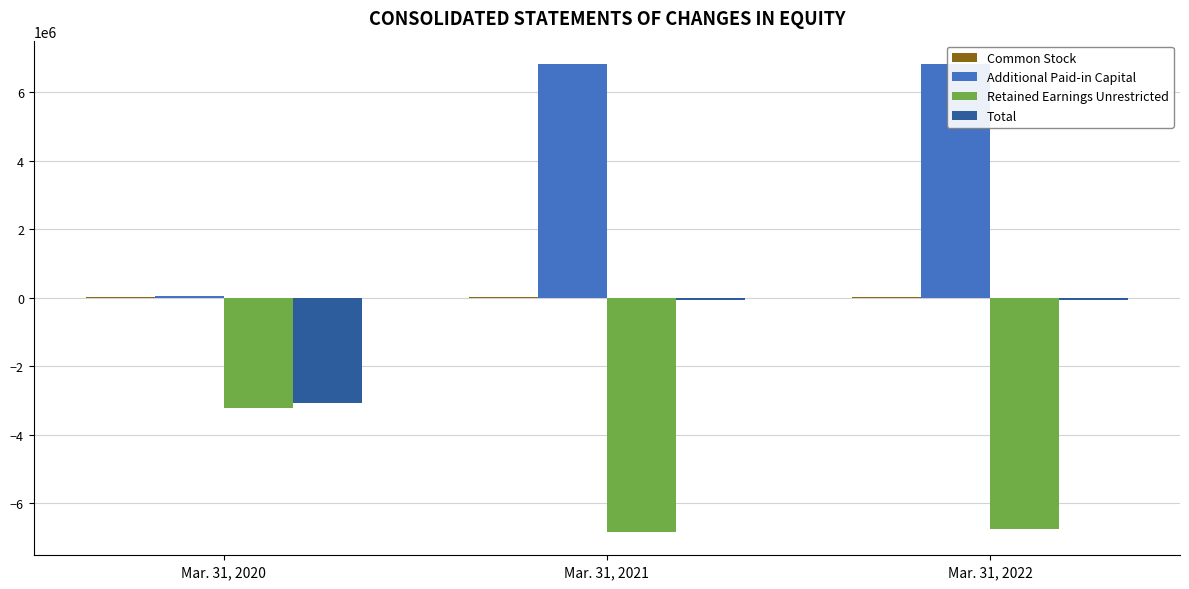

What are all the series names shown in the legend?

Common Stock, Additional Paid-in Capital, Retained Earnings Unrestricted, Total